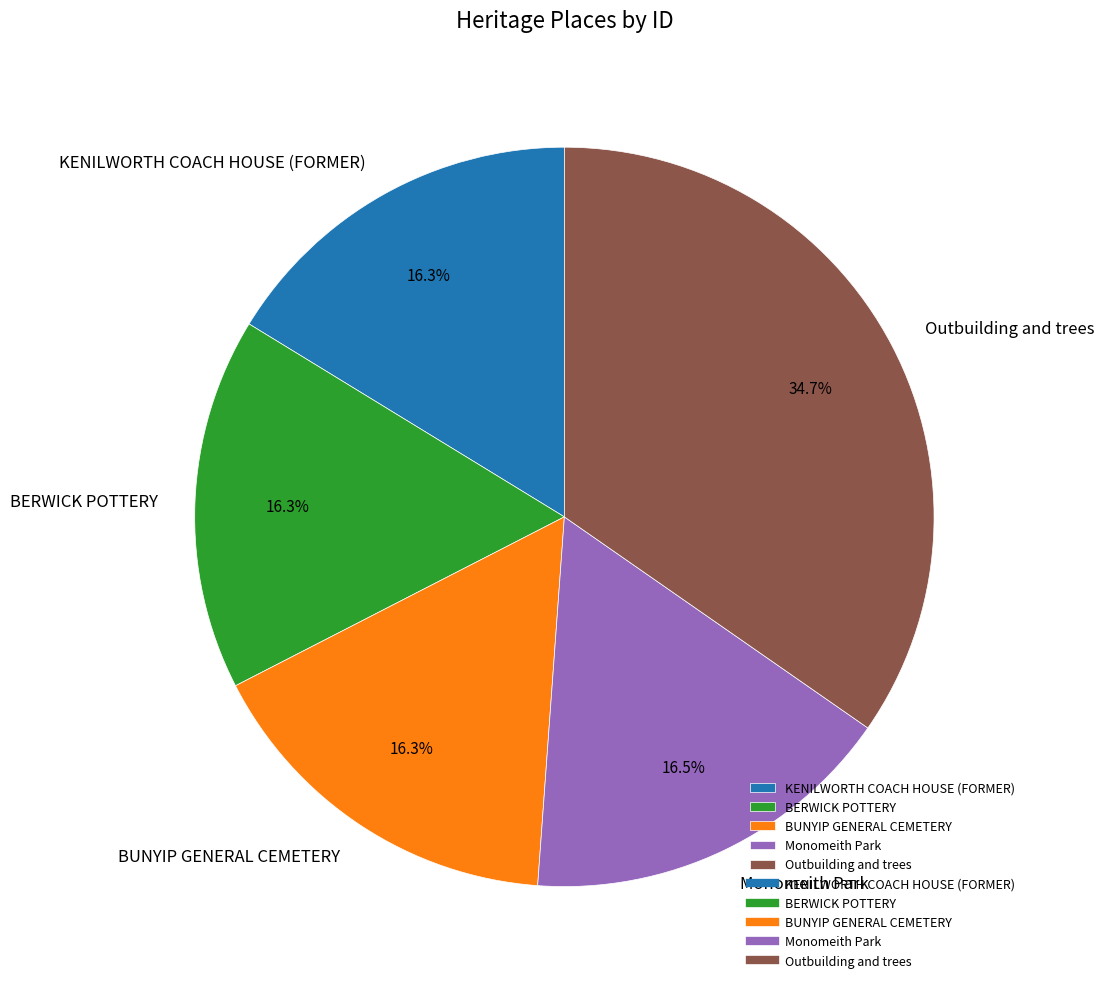

Count the number of slices in the pie.

5